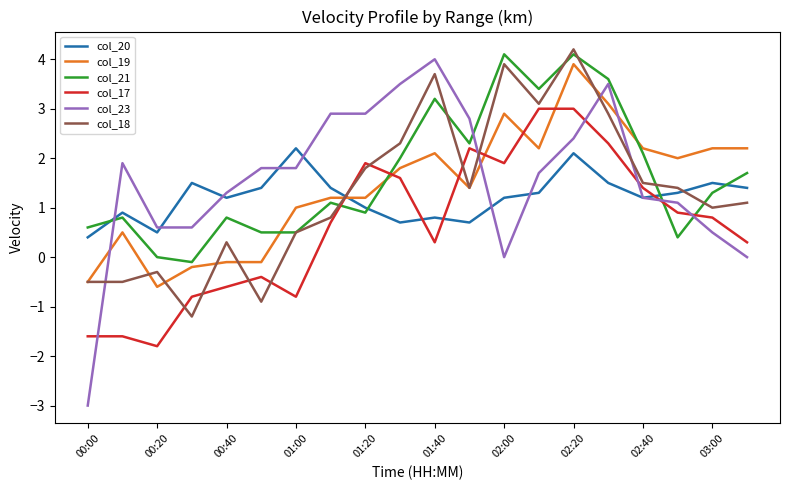

What is the average value of the col_20 series?

1.2